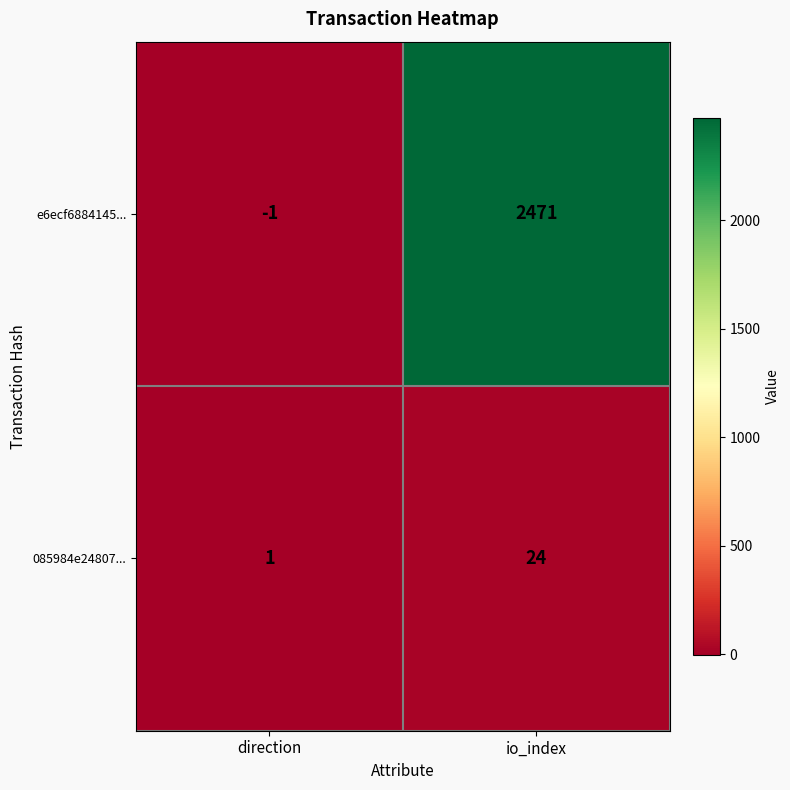

True or false: 085984e24807... has a value of 24 at io_index.

True